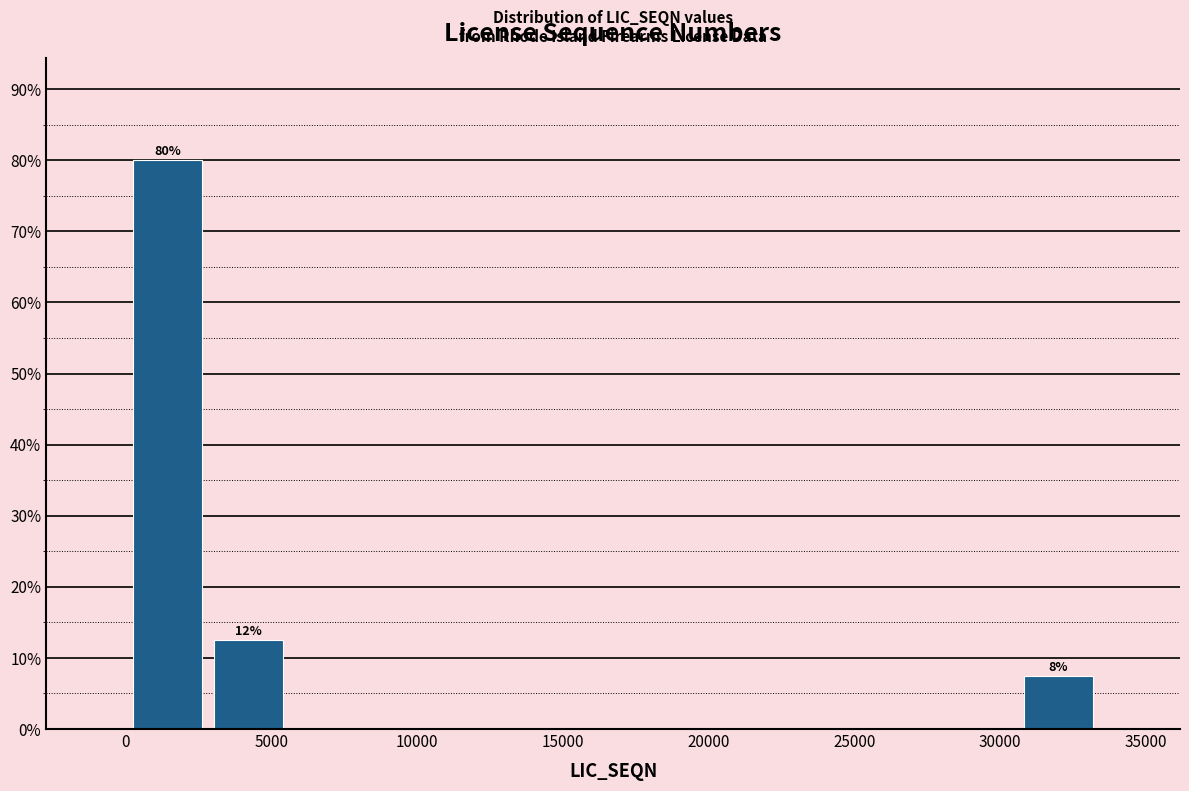

Which range on the x-axis has the tallest bar?

0 to 3000